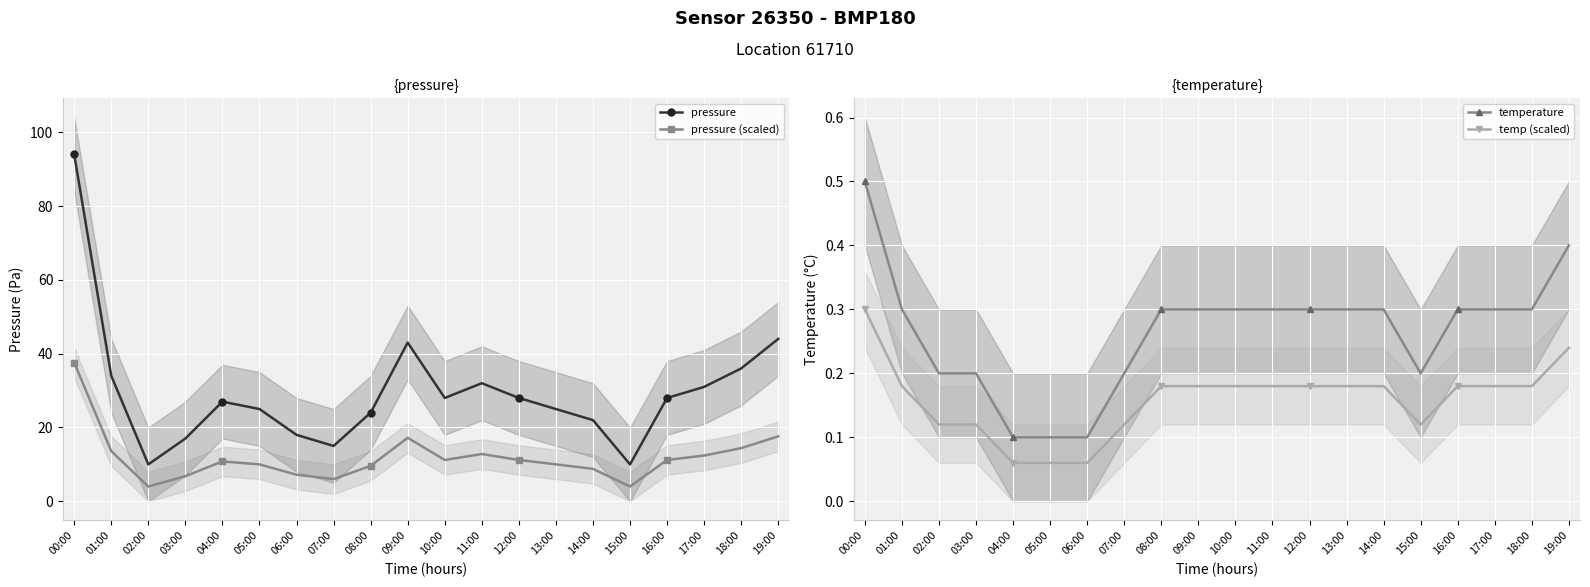

Which label corresponds to the largest value in the chart?

00:00